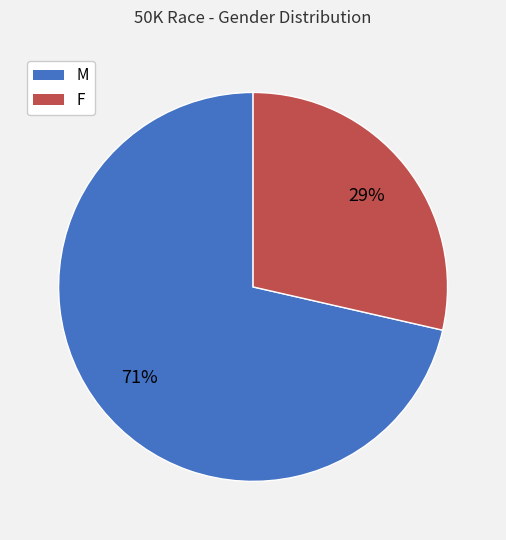

How many slices are in this pie chart?

2